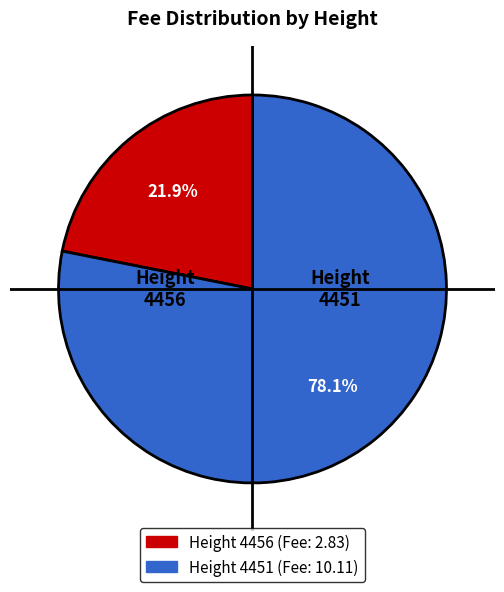

Is there any slice that represents more than half of the pie?

Yes